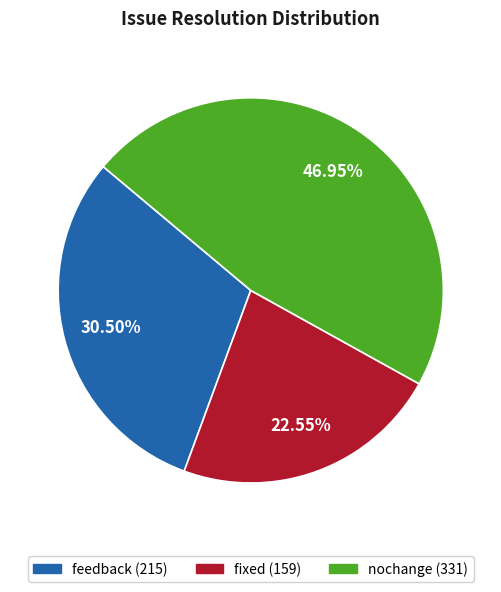

Is feedback the majority of the pie?

No